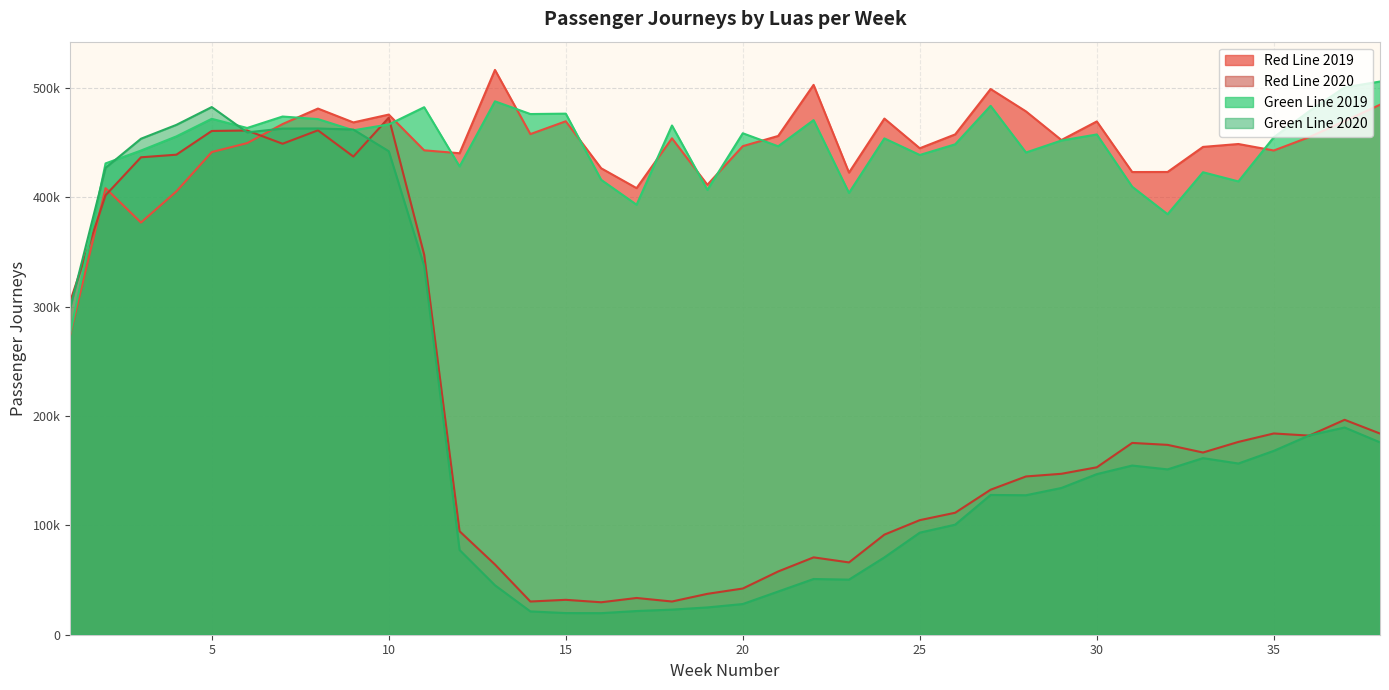

True or false: Red Line 2019 and Green Line 2020 intersect in this chart.

True